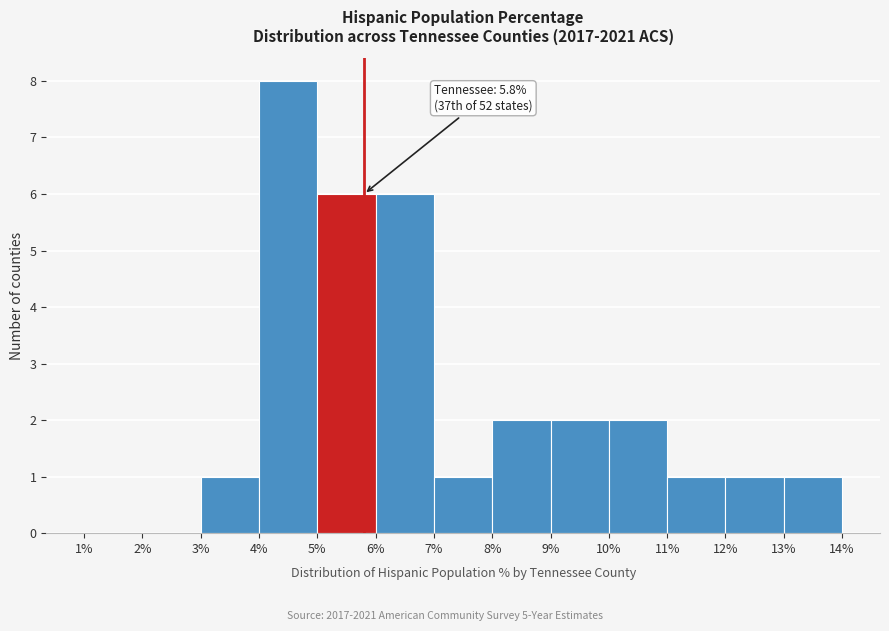

Which range on the x-axis has the tallest bar?

4% to 5%